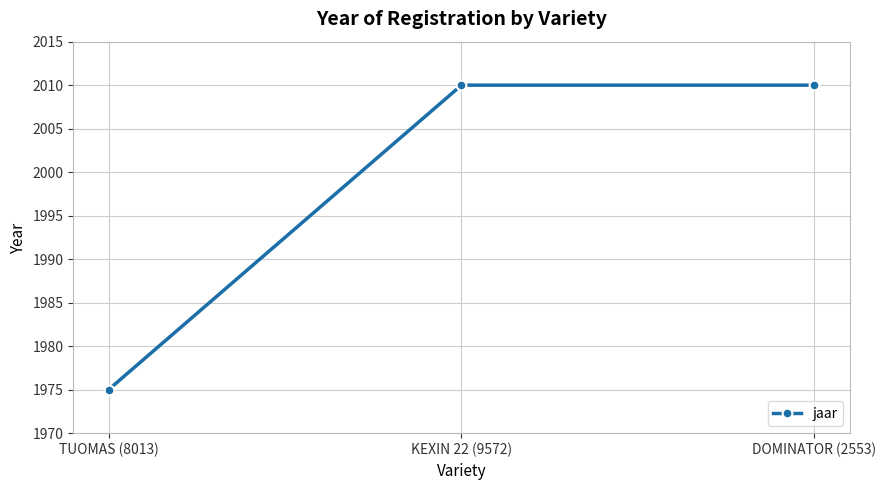

What is the sum of the values at KEXIN 22 (9572) and TUOMAS (8013)?

3985